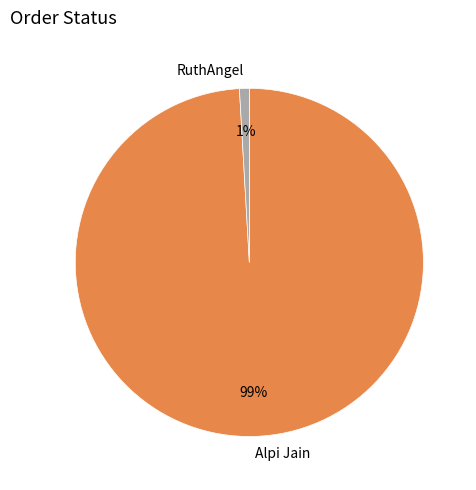

How many segments does this pie chart have?

2